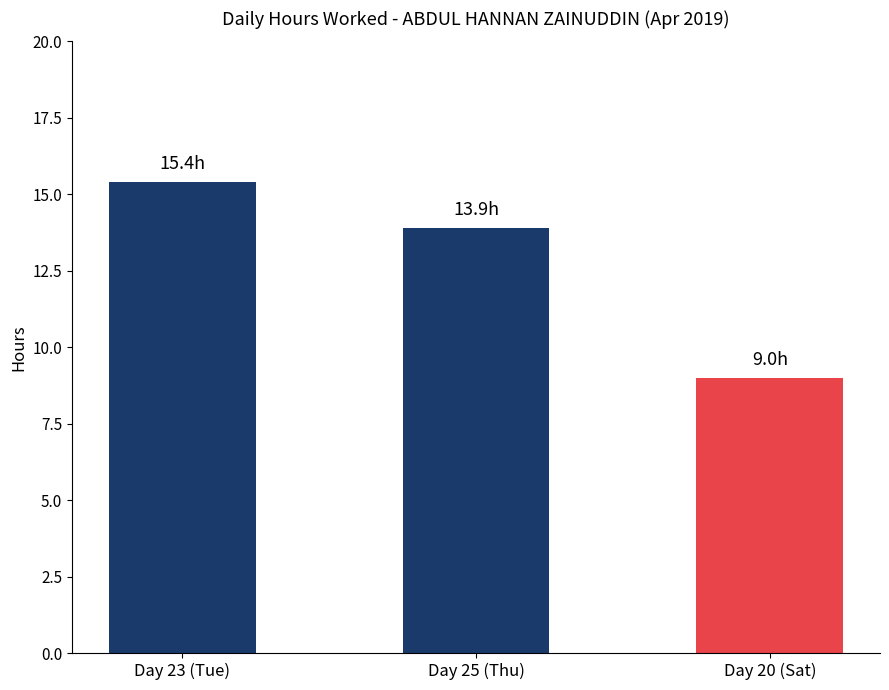

Which label corresponds to the largest value in the chart?

Day 23 (Tue)